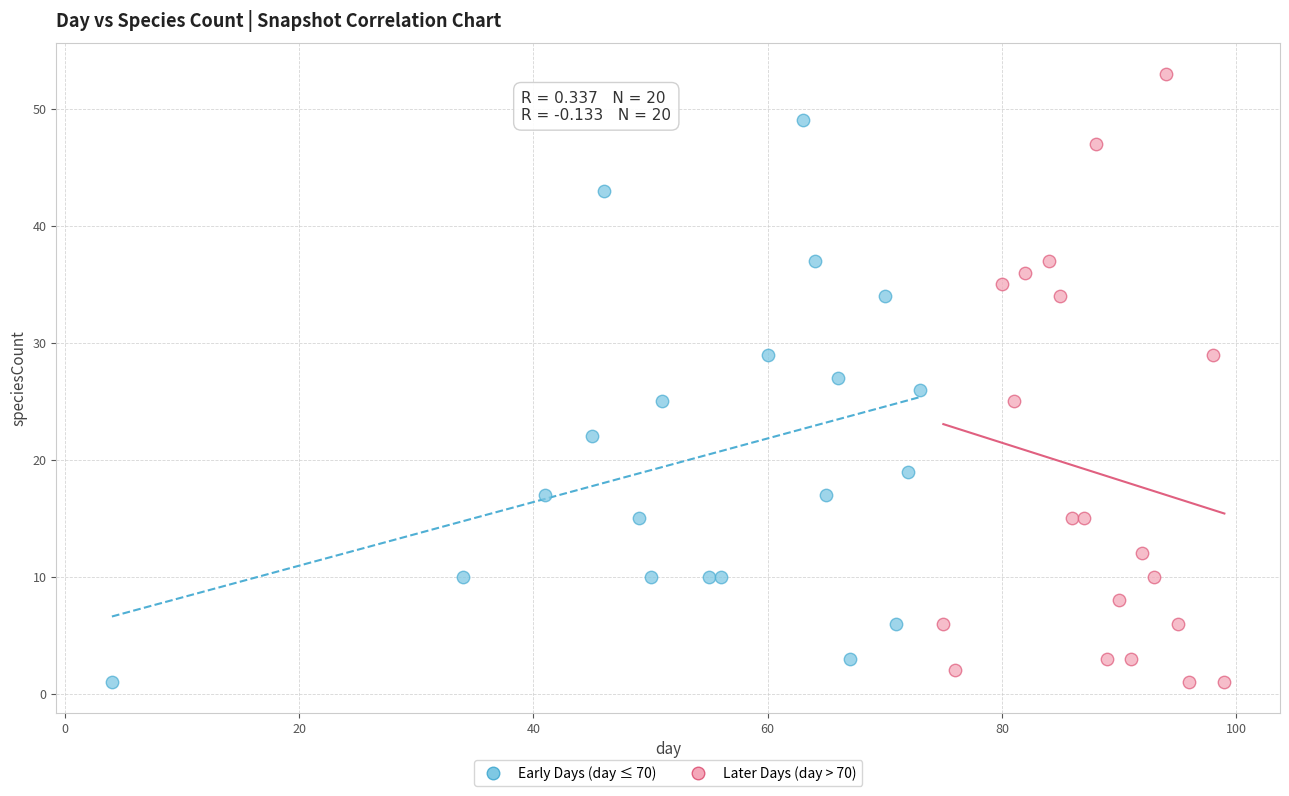

Which series has the largest Y range (max minus min)?

Later Days (day > 70)